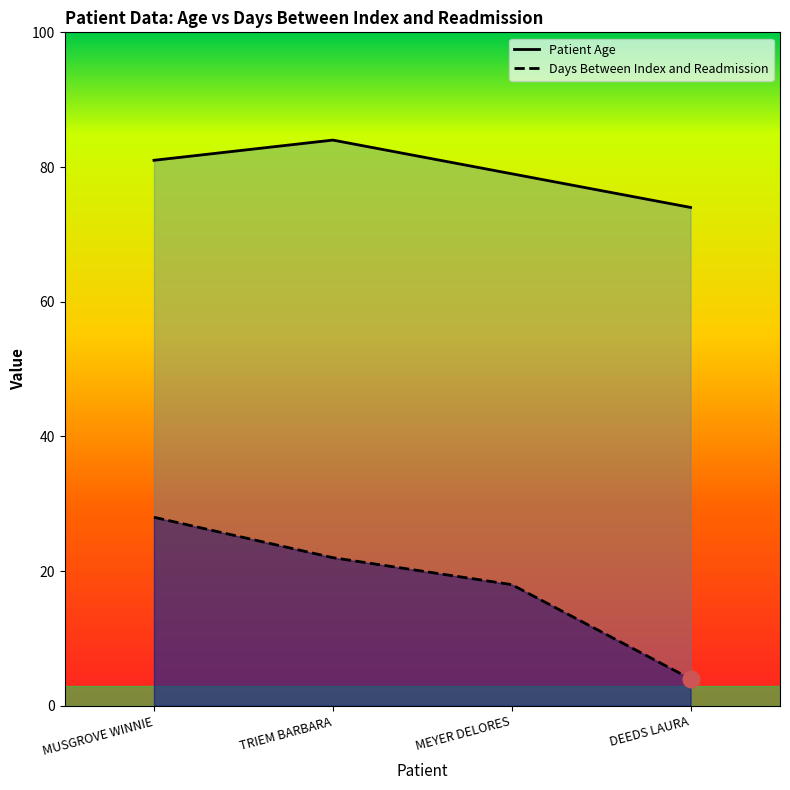

What is the spread (max minus min) of values at DEEDS LAURA?

70